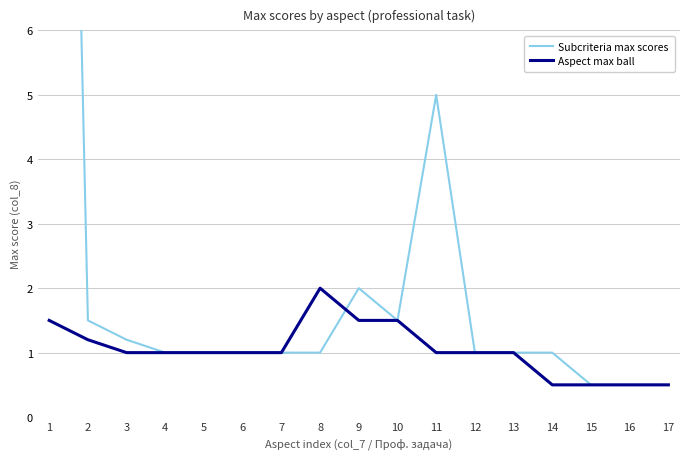

What is the highest value of the Aspect max ball series?

2.0